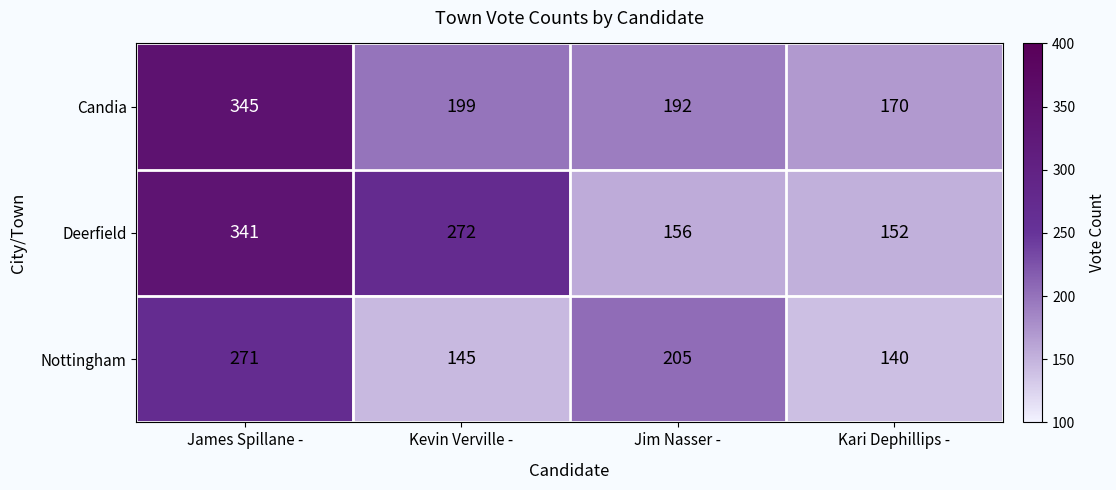

What is the total value across all series at Kari Dephillips -?

462